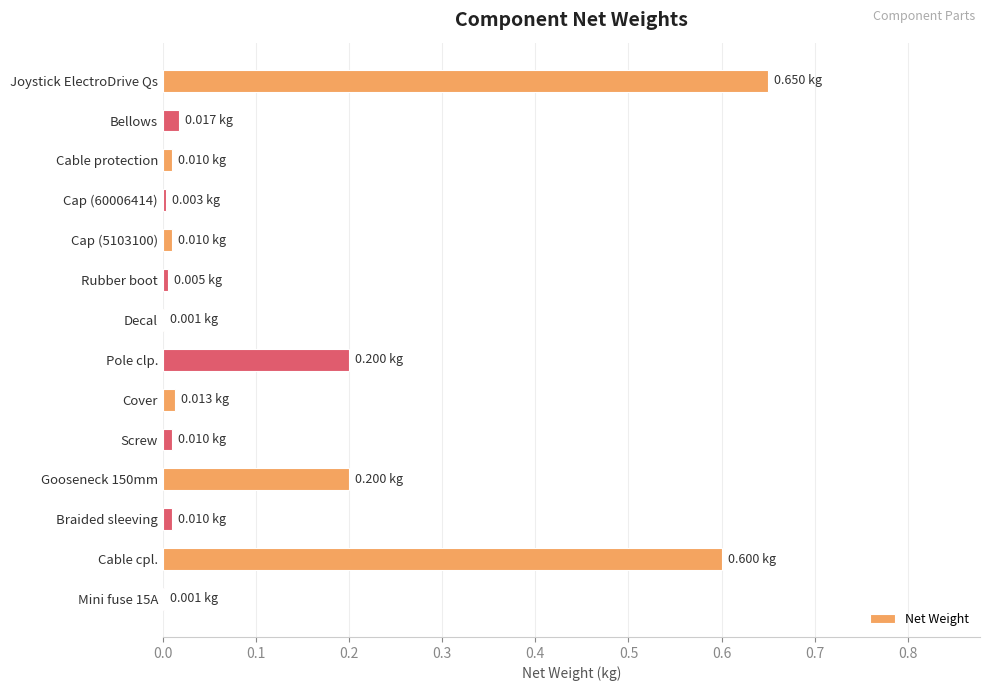

Which label corresponds to the largest value in the chart?

Joystick ElectroDrive Qs